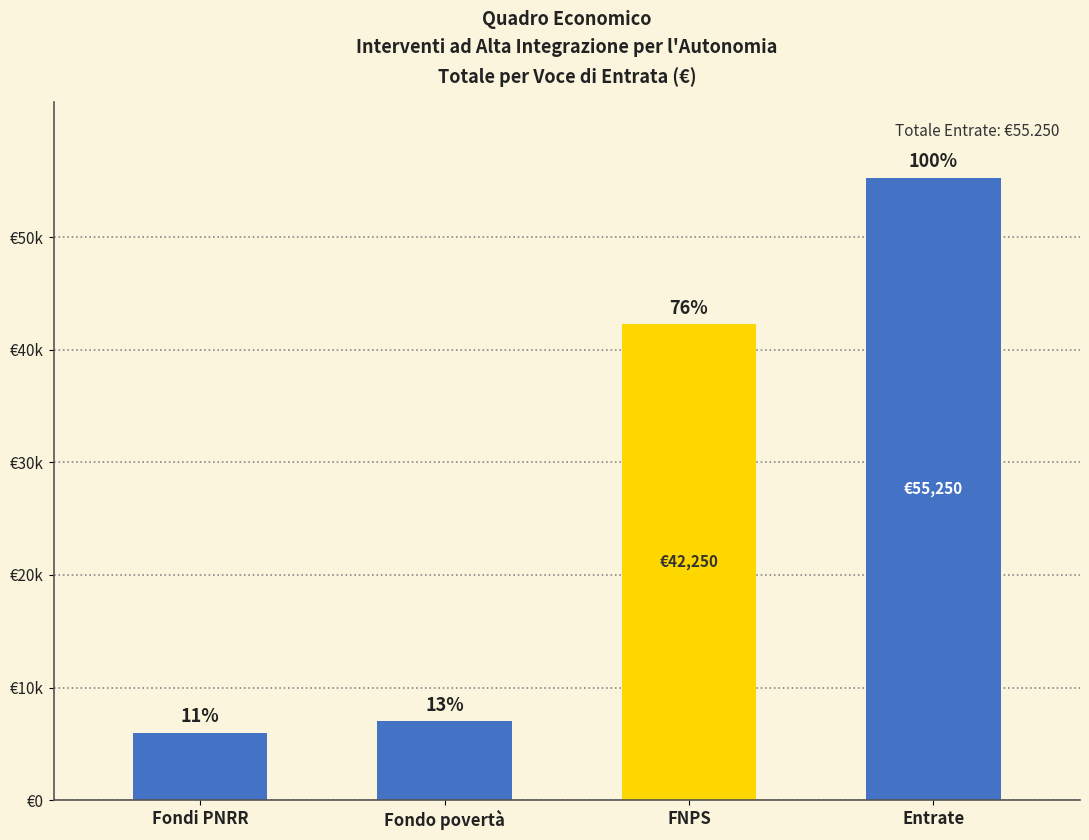

Are the bars horizontal?

No